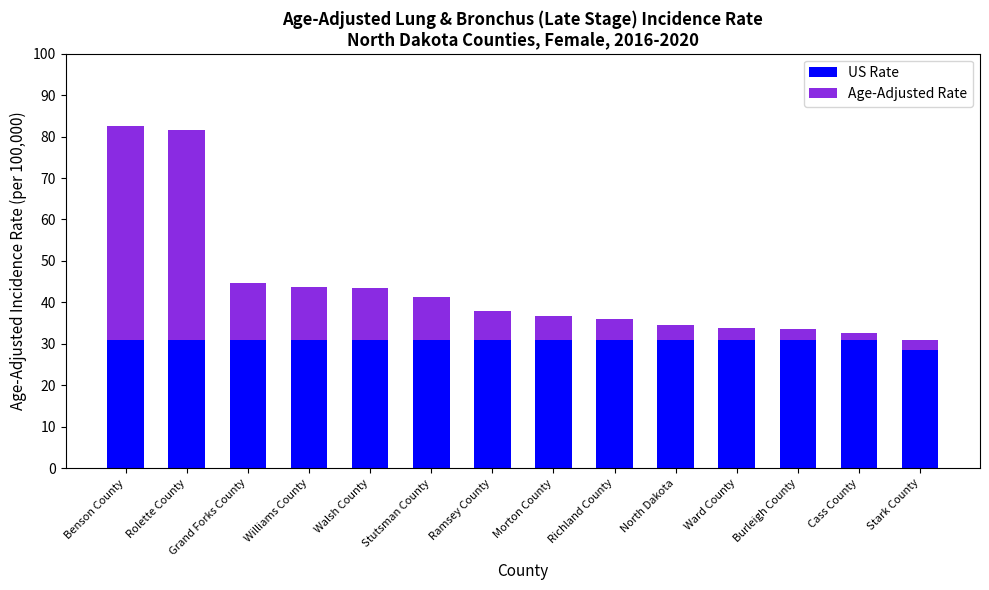

What is the total value across all series at Ramsey County?

38.0